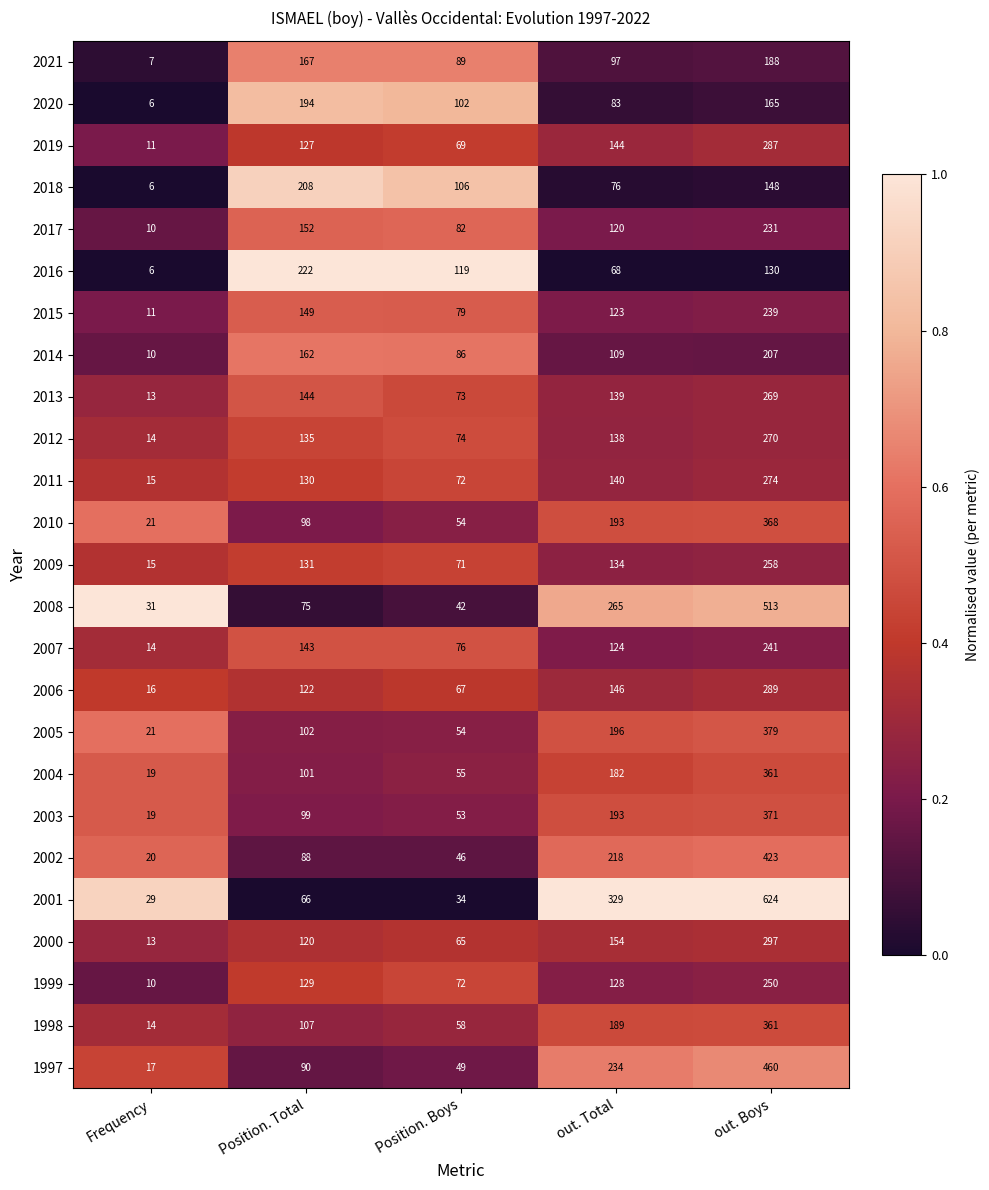

Which series has the widest spread of values?

2001